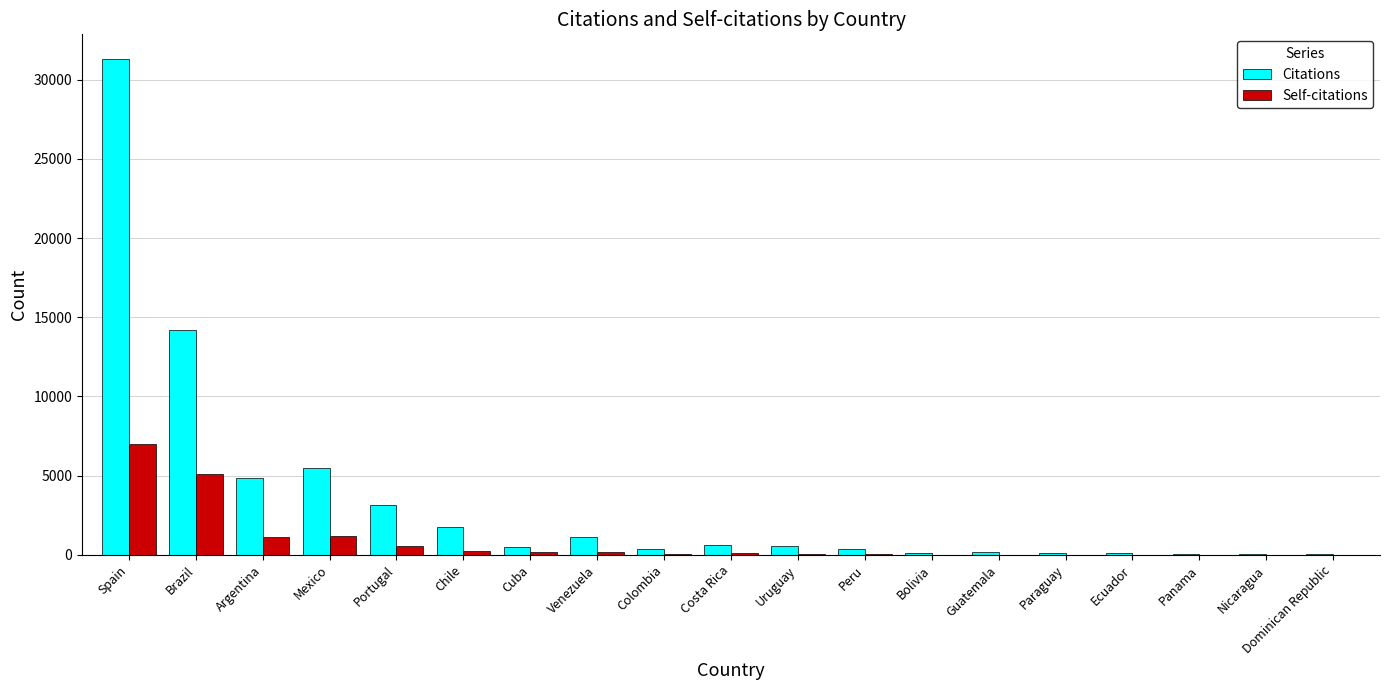

Does the chart contain stacked bars?

No